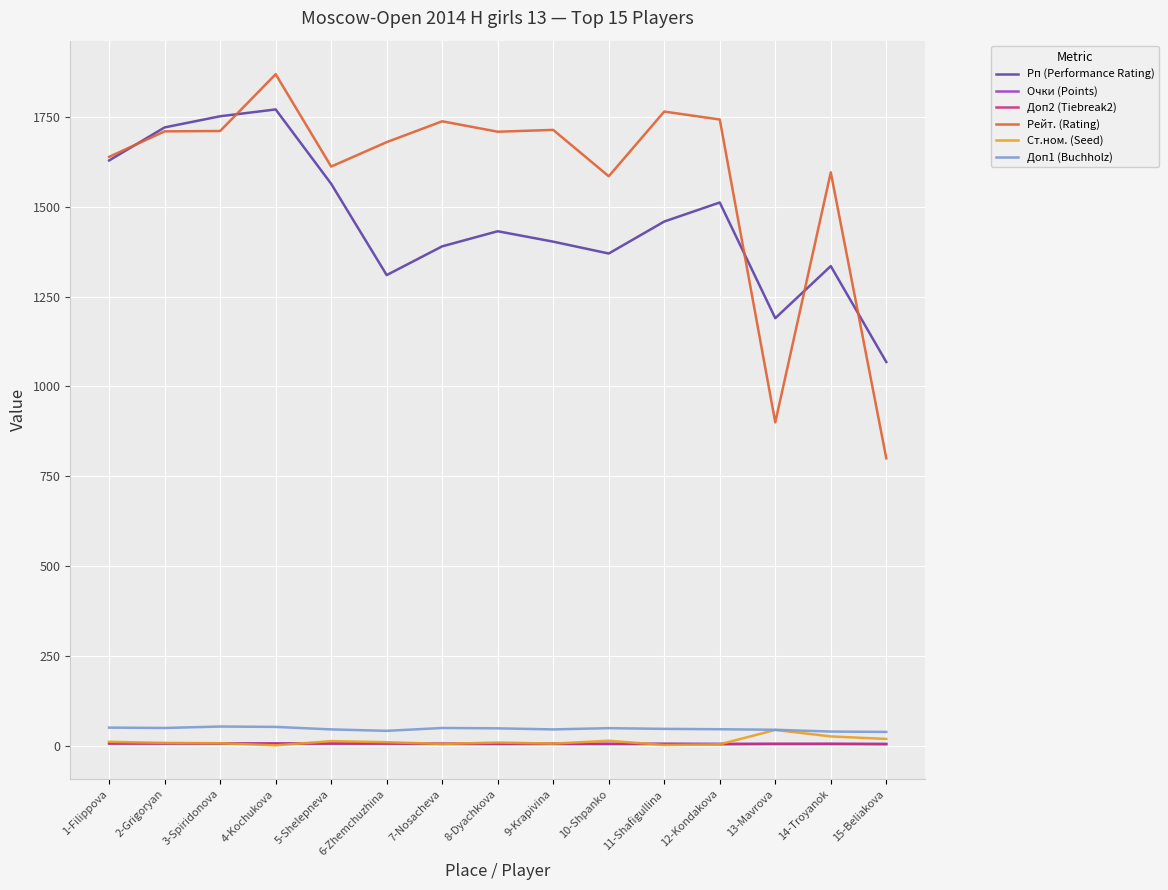

What is the sum of the Доп2 (Tiebreak2) values at 2-Grigoryan and 12-Kondakova?

10.0